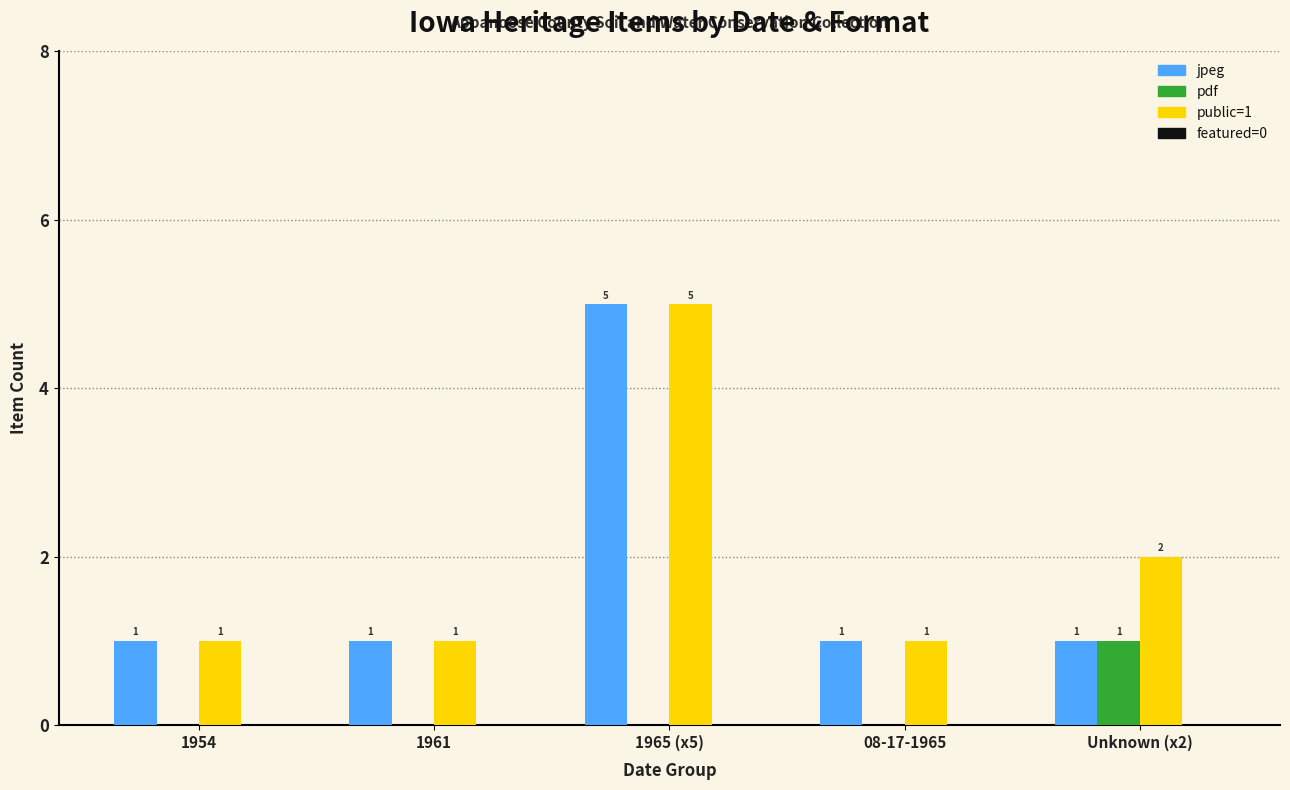

Reading right to left, transcribe all the data shown in this chart.

jpeg: Unknown (x2)=1	08-17-1965=1	1965 (x5)=5	1961=1	1954=1
pdf: Unknown (x2)=1	08-17-1965=0	1965 (x5)=0	1961=0	1954=0
public: Unknown (x2)=2	08-17-1965=1	1965 (x5)=5	1961=1	1954=1